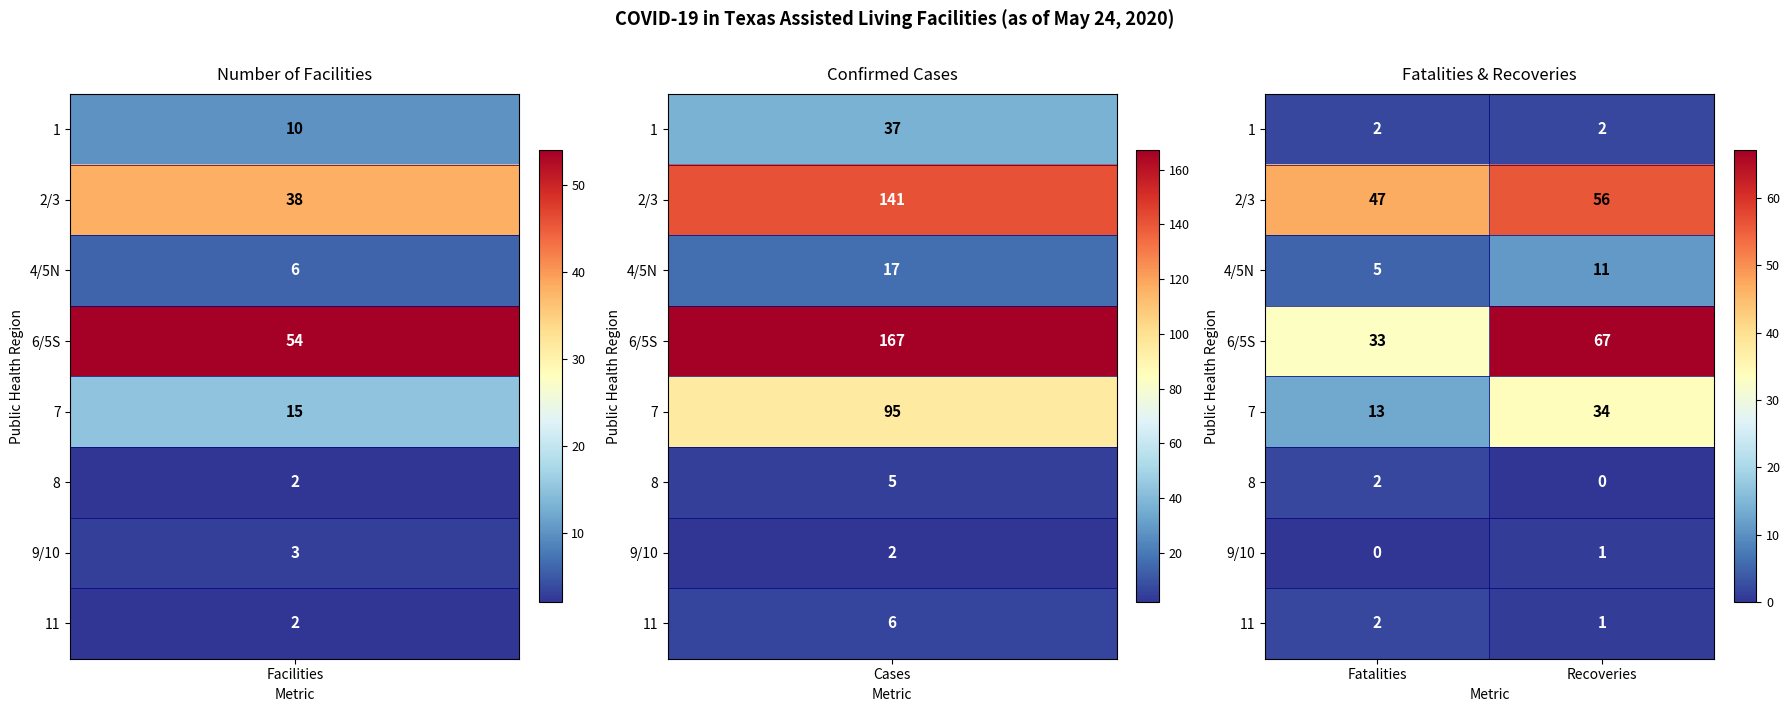

Reading right to left, list all the values displayed in this chart.

1: Recoveries=2	Fatalities=2
2/3: Recoveries=56	Fatalities=47
4/5N: Recoveries=11	Fatalities=5
6/5S: Recoveries=67	Fatalities=33
7: Recoveries=34	Fatalities=13
8: Recoveries=0	Fatalities=2
9/10: Recoveries=1	Fatalities=0
11: Recoveries=1	Fatalities=2